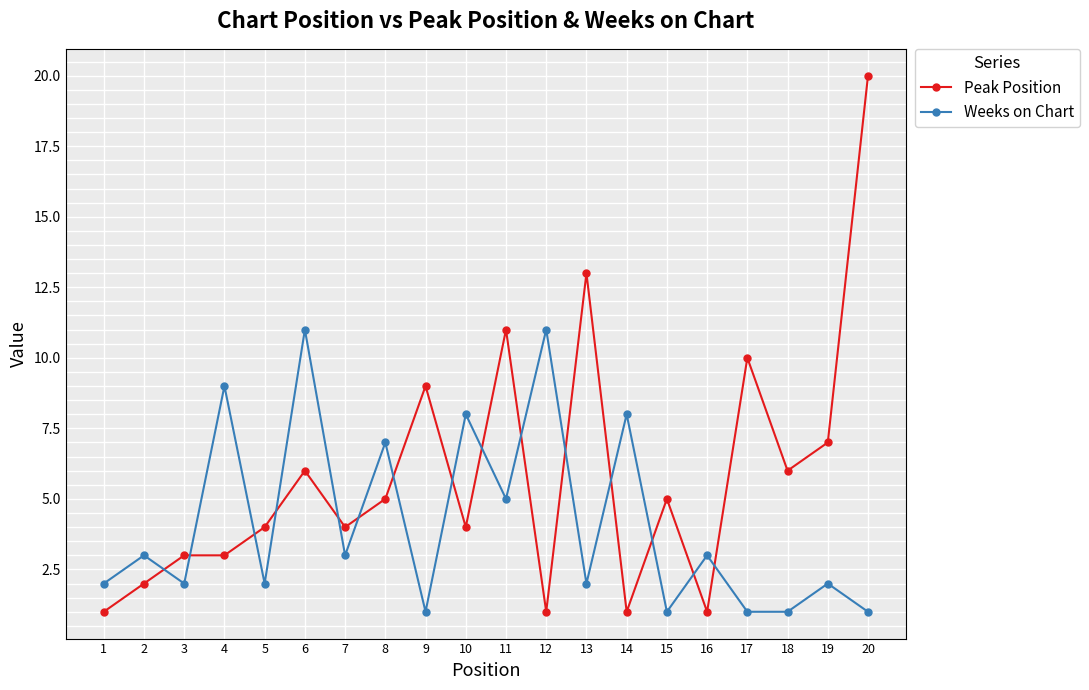

True or false: Peak Position and Weeks on Chart intersect in this chart.

True